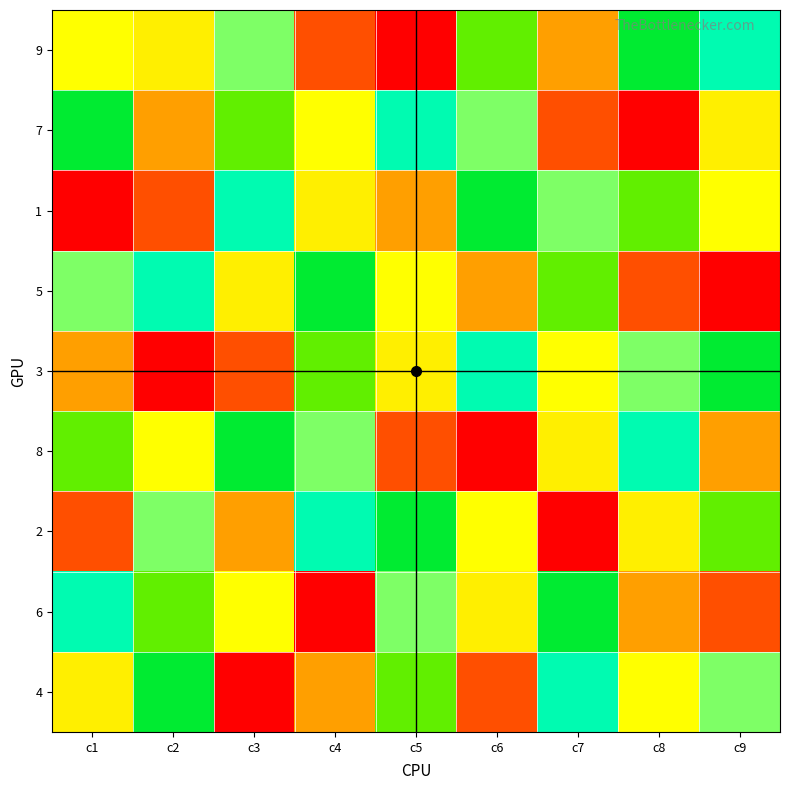

What is the total value across all series at c9?

45